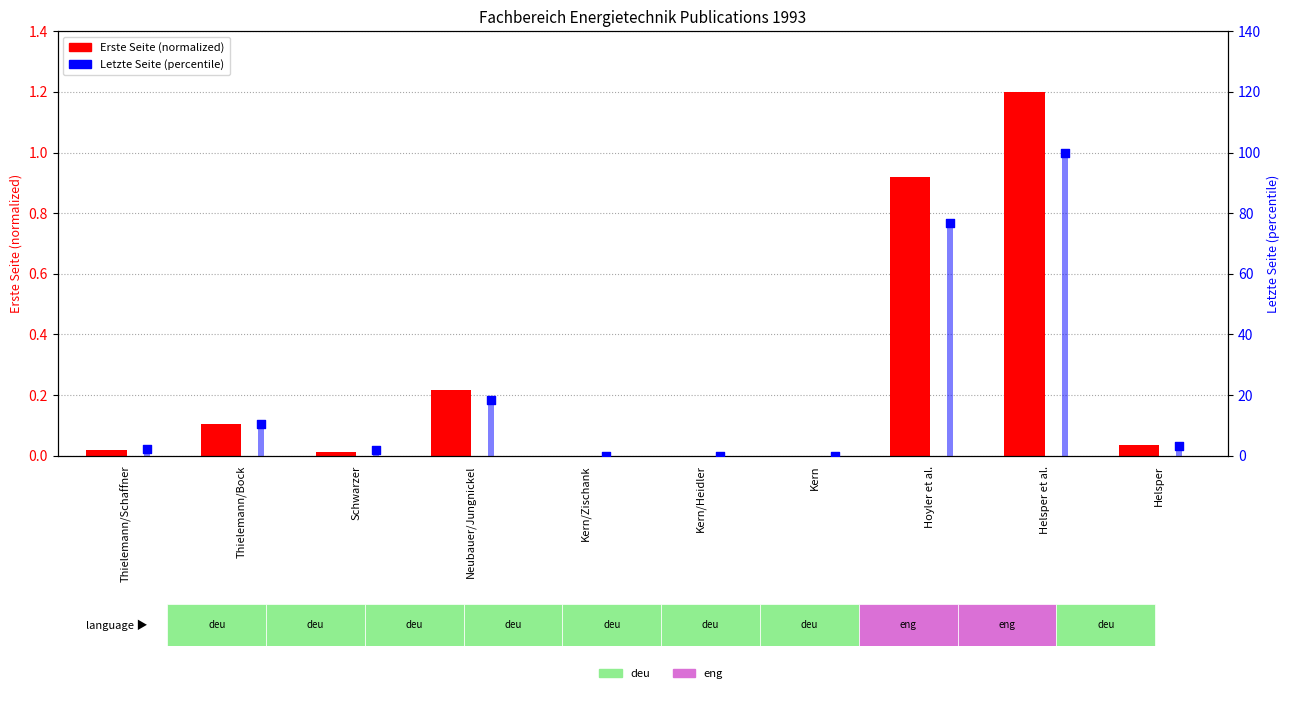

At which category is the sum across all series the highest?

Helsper et al.